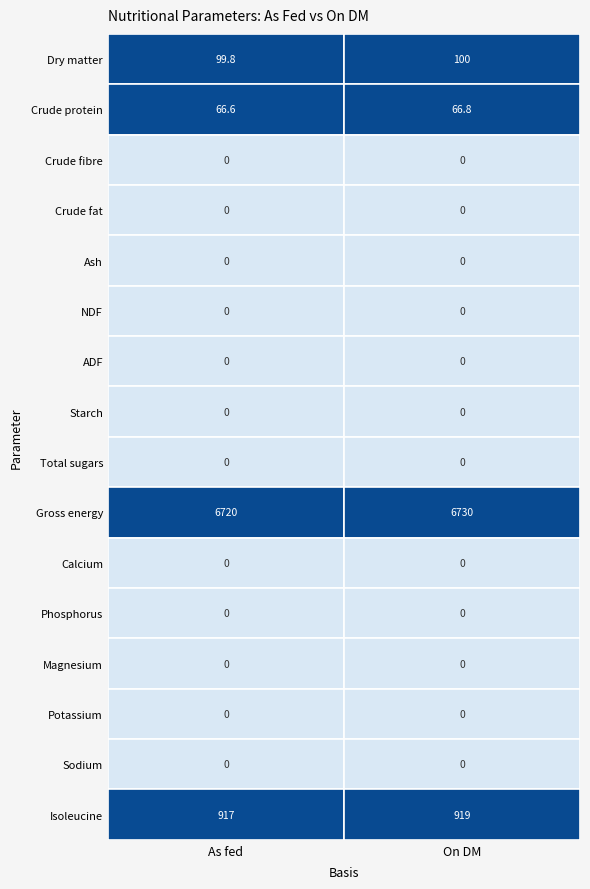

What is the greatest value displayed?

6730.0